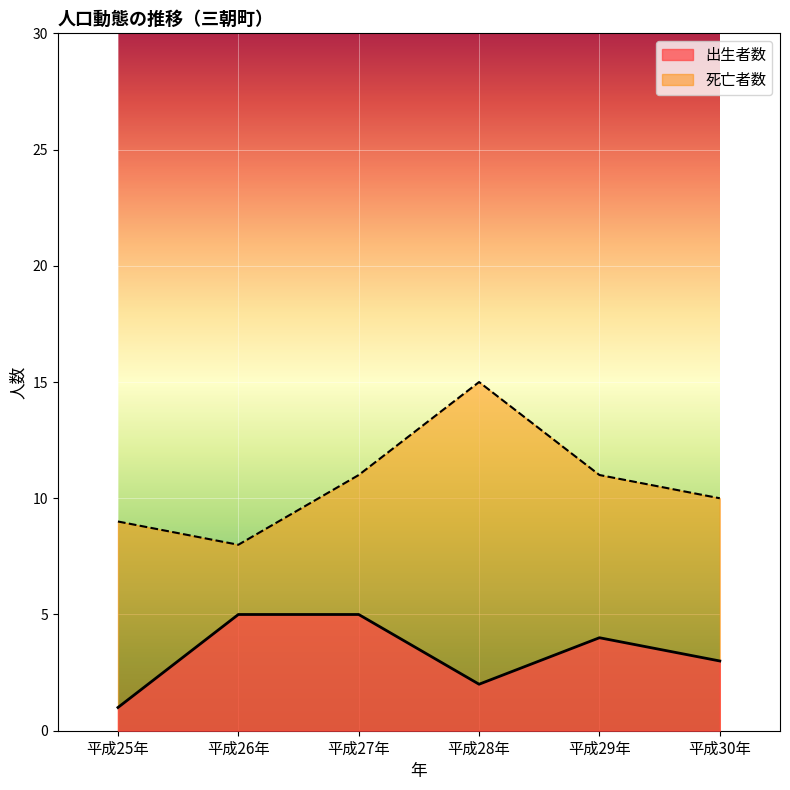

Which label corresponds to the smallest value in the chart?

平成25年